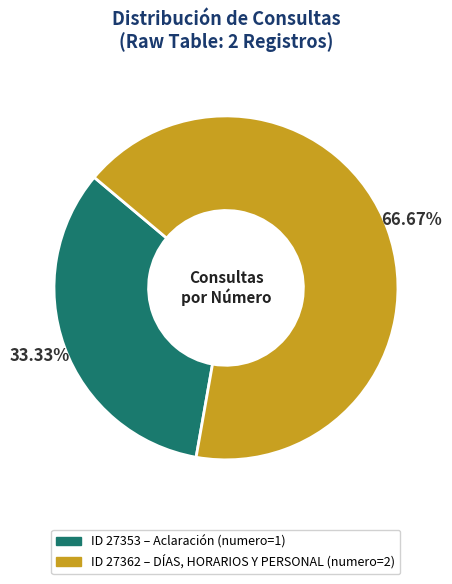

Does any single category account for the majority?

Yes